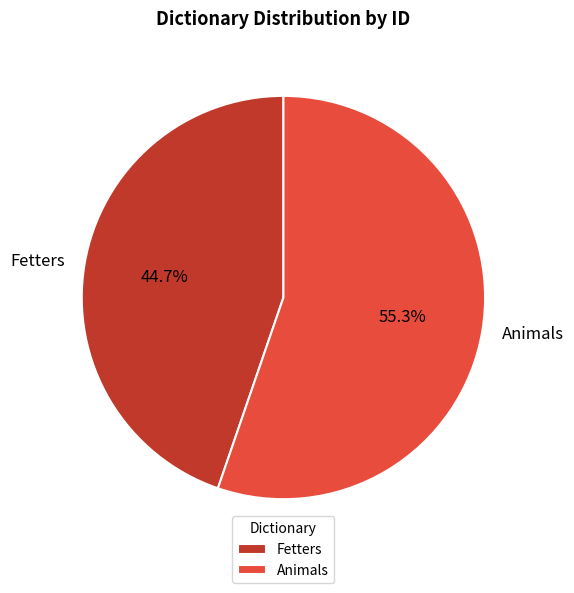

To the nearest percent, what is the difference between the Animals and Fetters slice percentages?

11%